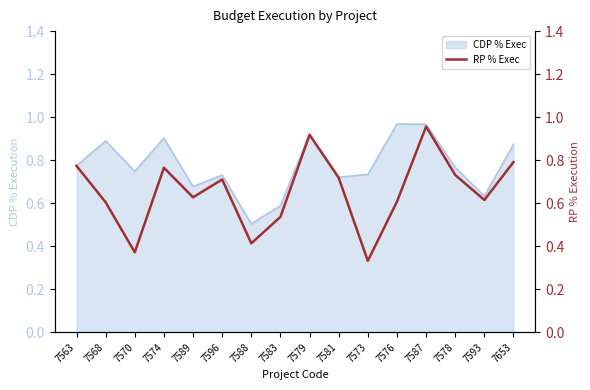

List the labels in order of value, smallest first.

7573, 7570, 7588, 7583, 7568, 7576, 7593, 7589, 7596, 7581, 7578, 7574, 7563, 7653, 7579, 7587